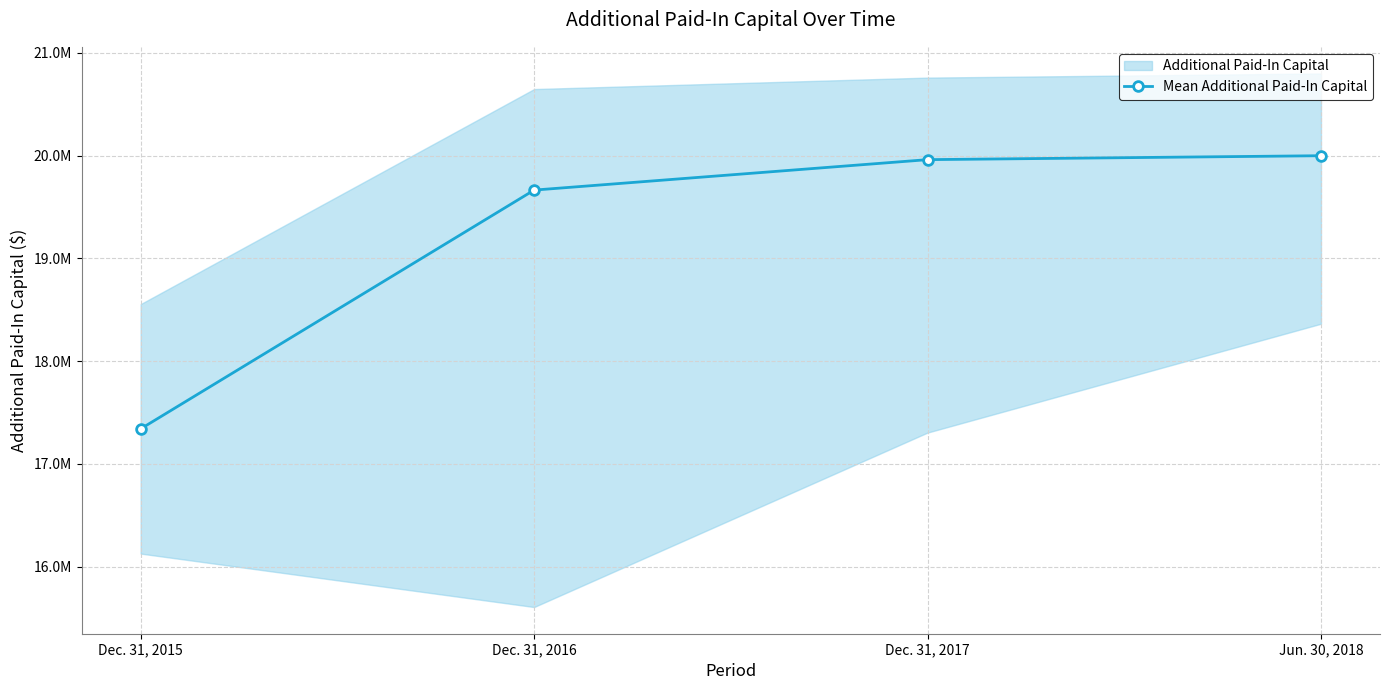

Is it true that the value at Jun. 30, 2018 is 11636797?

False